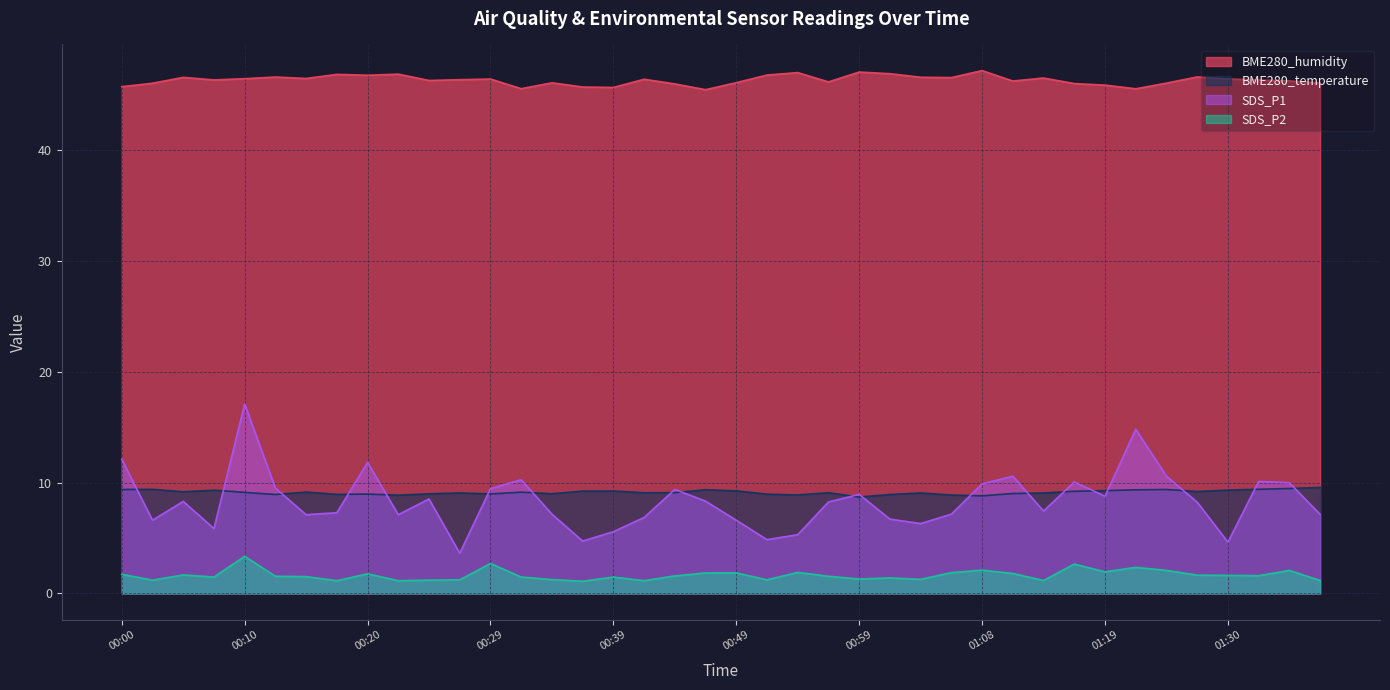

True or false: BME280_humidity and SDS_P1 intersect in this chart.

False